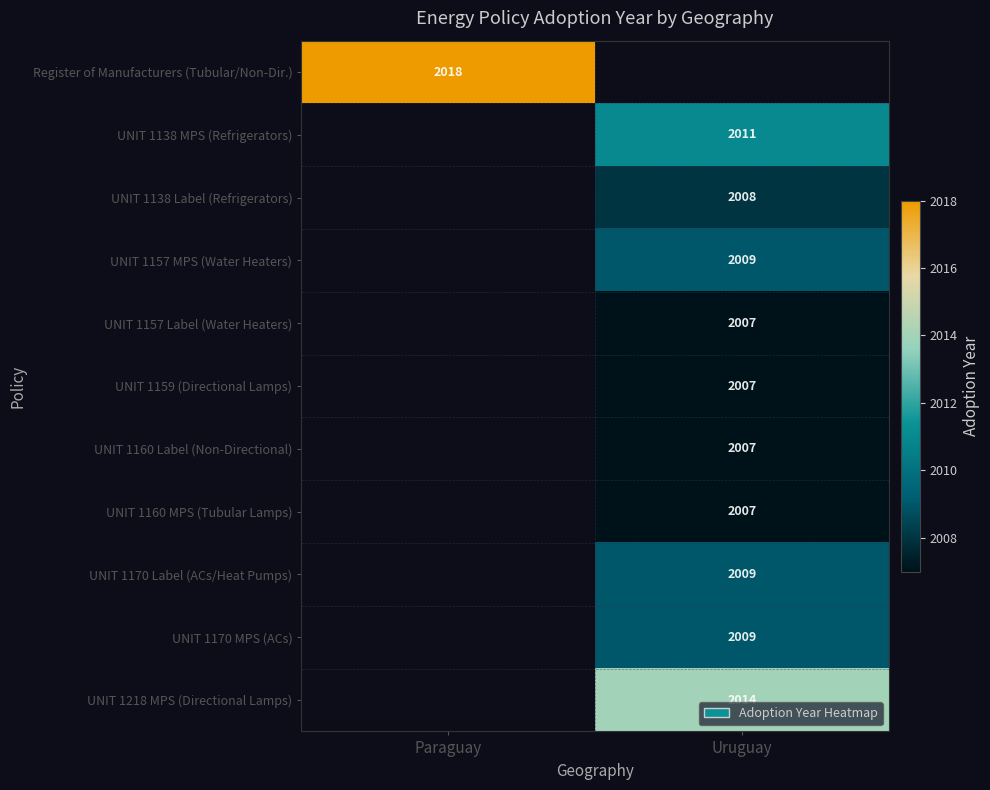

Between Paraguay and Uruguay, which is larger?

Uruguay